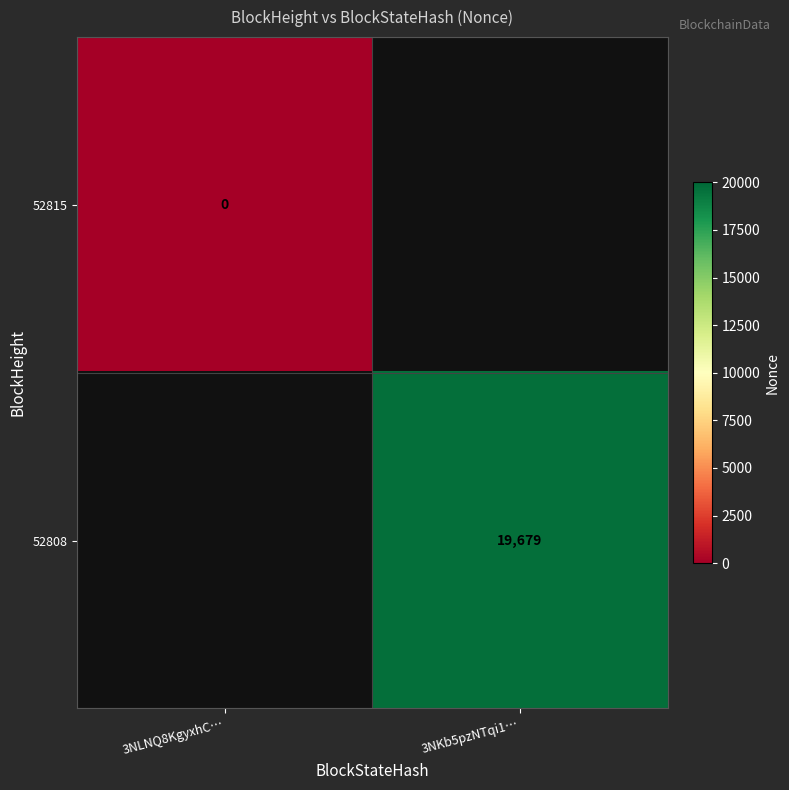

True or false: 52808 has a value of 26825.9 at 3NKb5pzNTqi1….

False